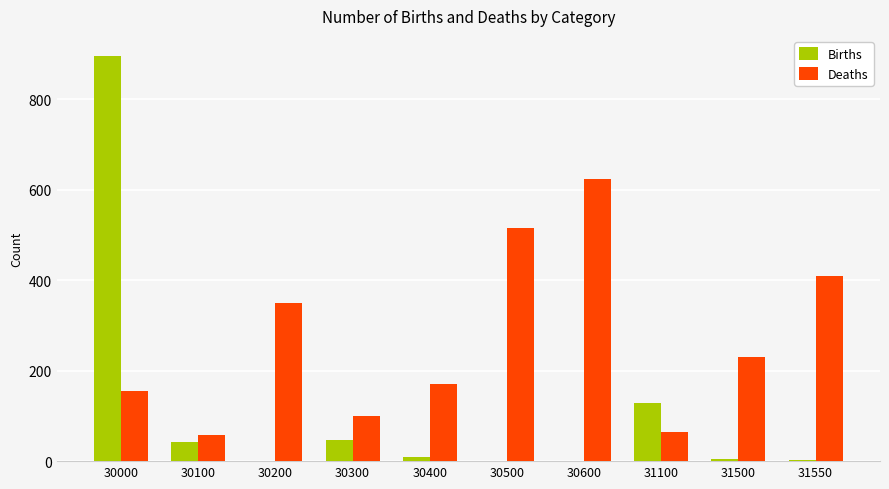

What are all the series names shown in the legend?

Births, Deaths